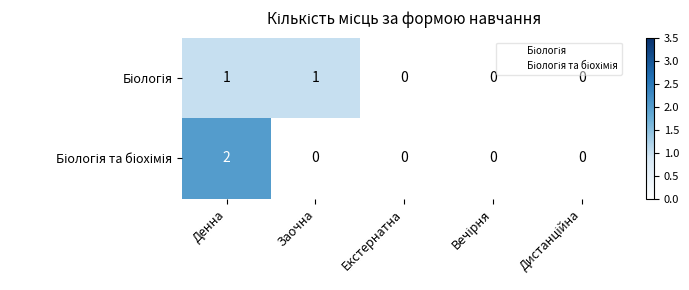

Which label corresponds to the largest value in the chart?

Денна